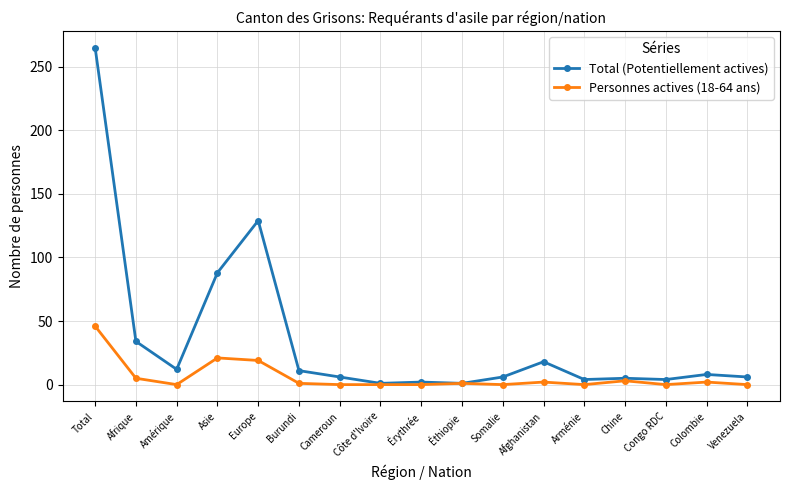

At how many categories does at least one series exceed 140?

1